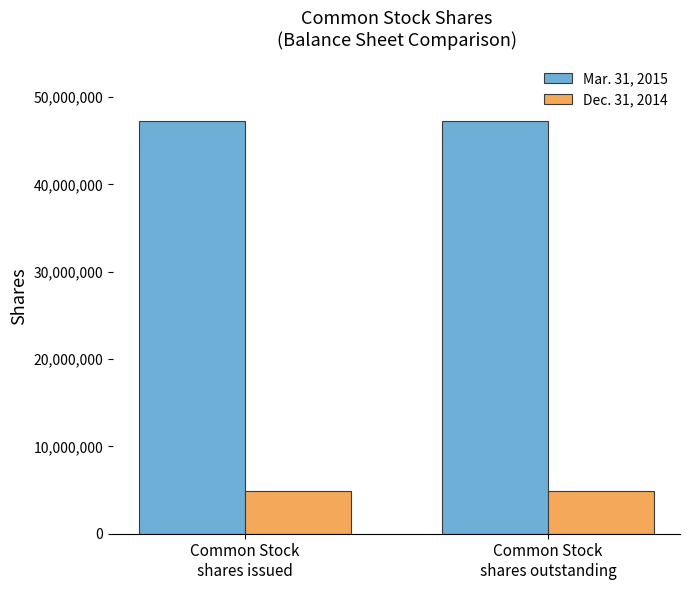

What position from the right is Common Stock
shares outstanding?

1